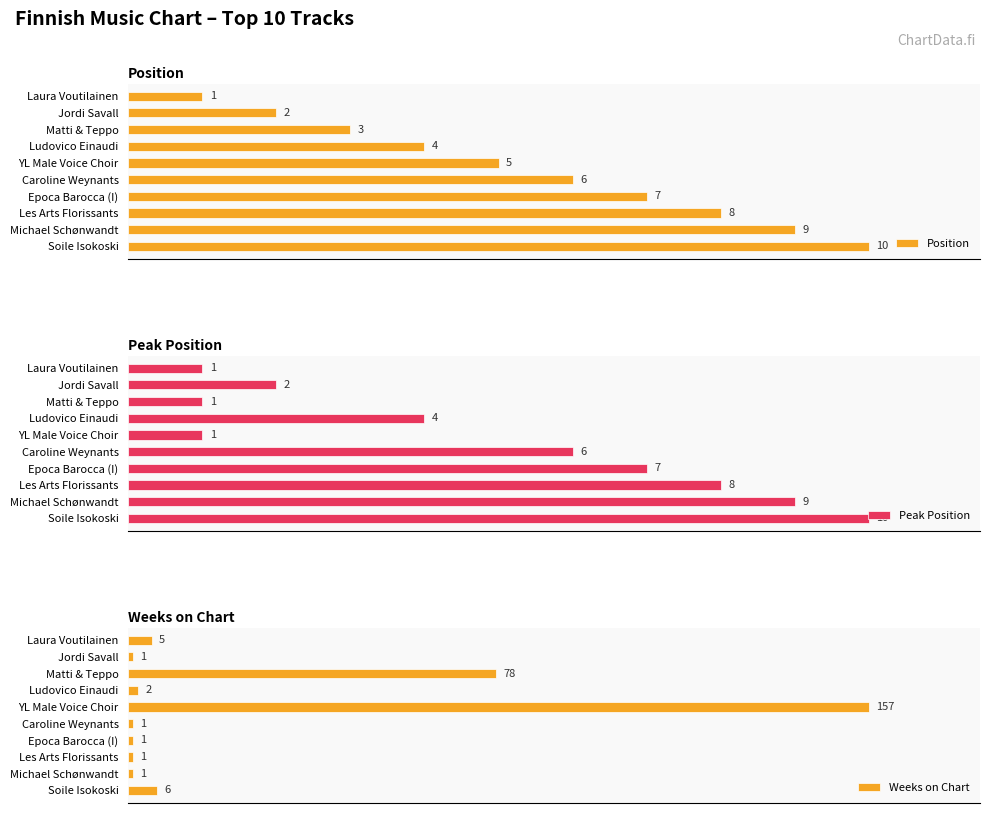

Rank the series by their maximum value, from lowest to highest.

Position, Peak Position, Weeks on Chart